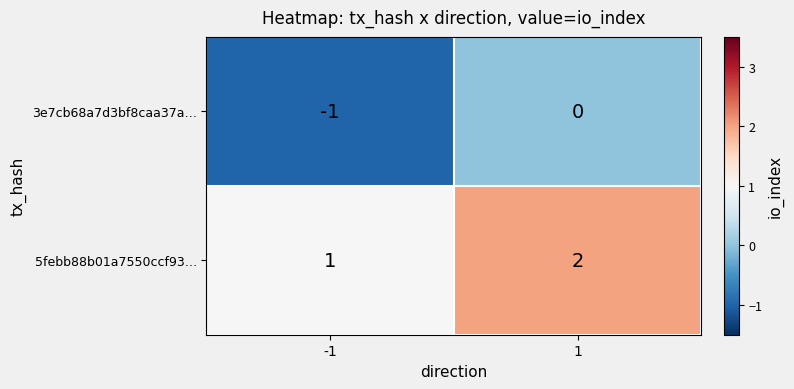

What is the spread (max minus min) of values at -1?

2